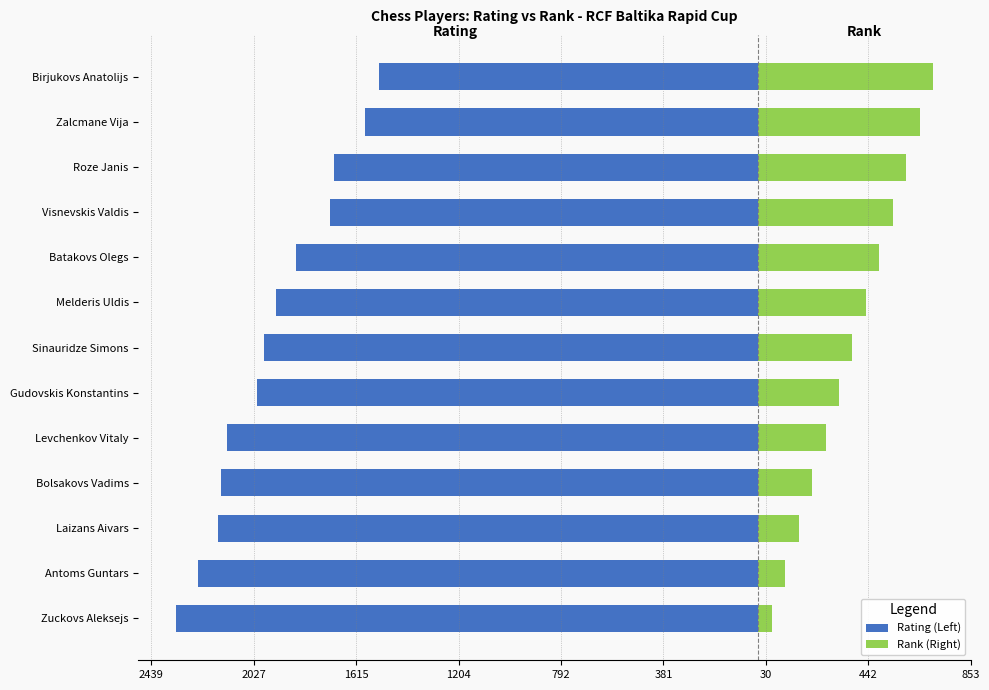

What is the approximate value of Rating (Left) at Bolsakovs Vadims?

-2159.0